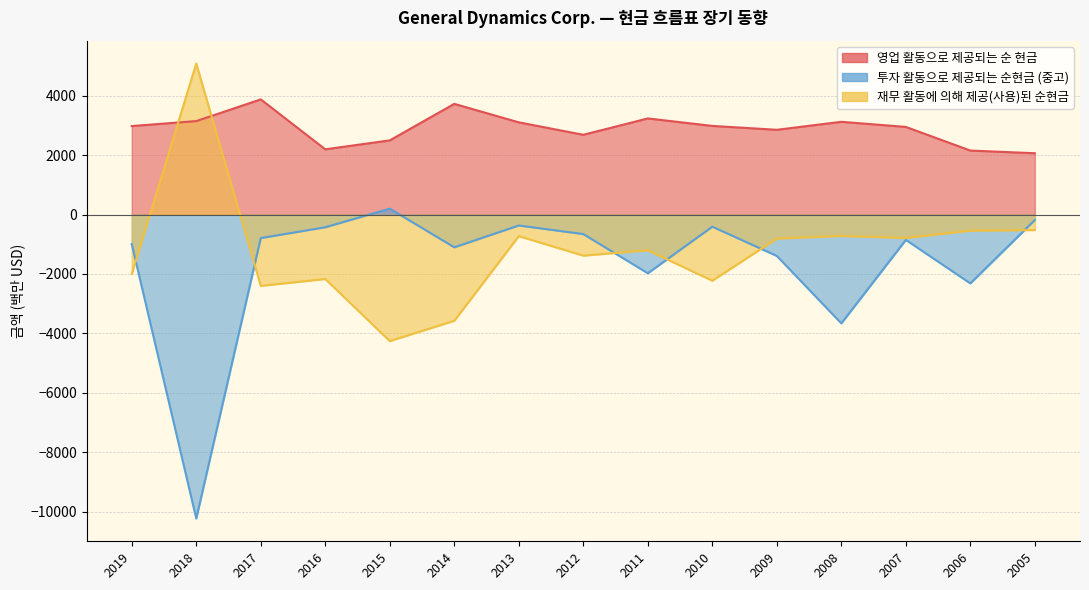

What is the value of the 재무 활동에 의해 제공(사용)된 순현금 point at the 14th from the left?

-539